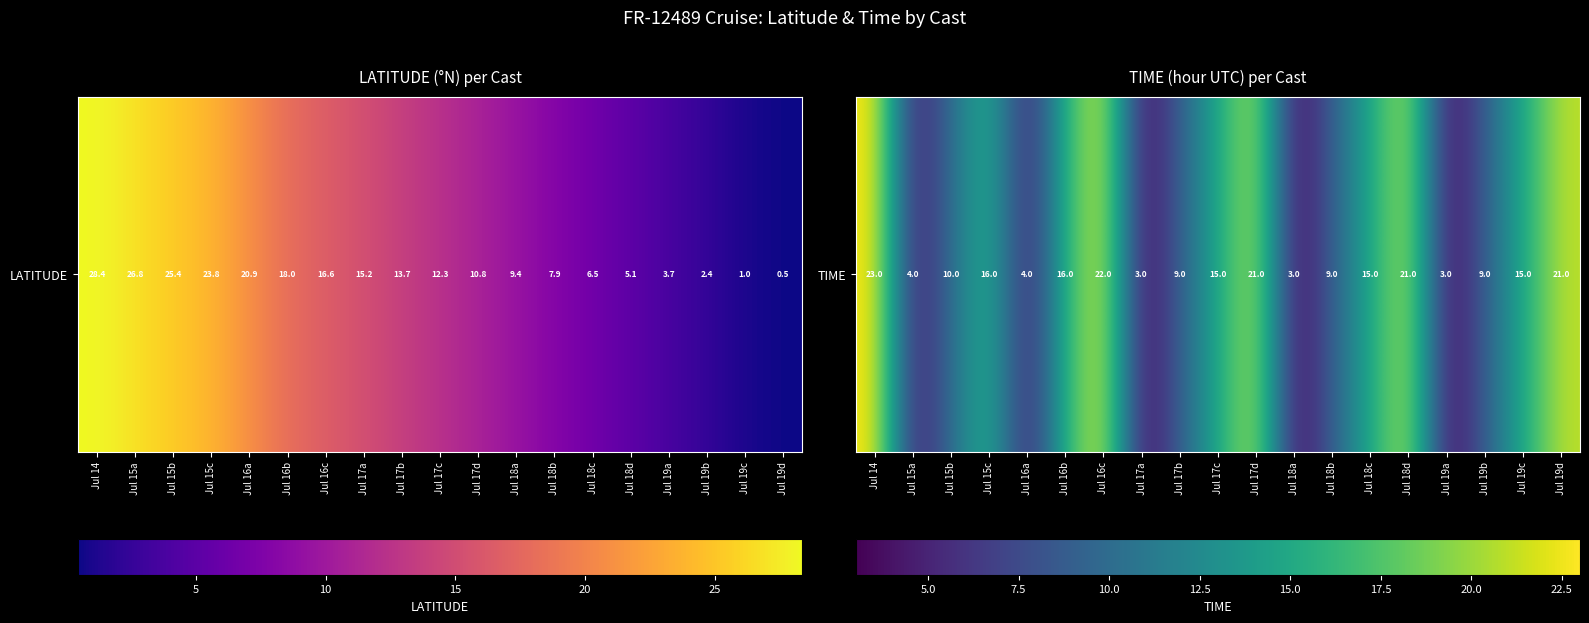

What is the sum of the values at Jul 18b and Jul 19c?

24